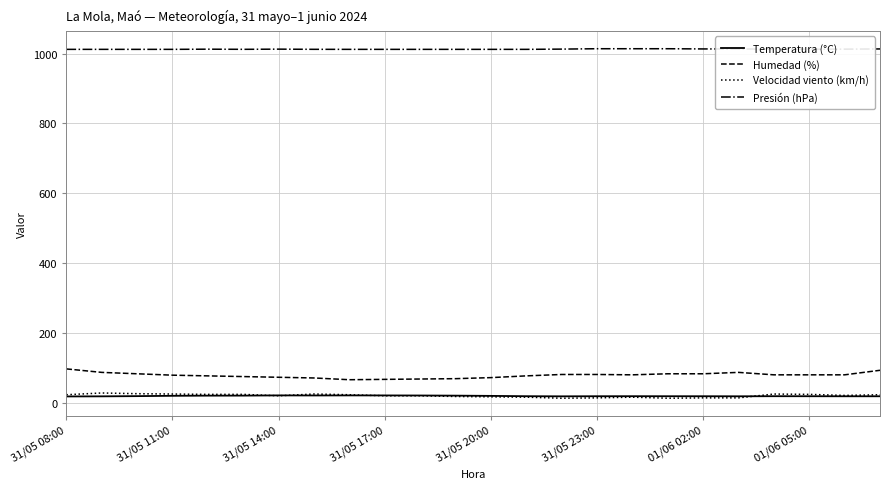

Which series has the largest range (max minus min)?

Humedad (%)